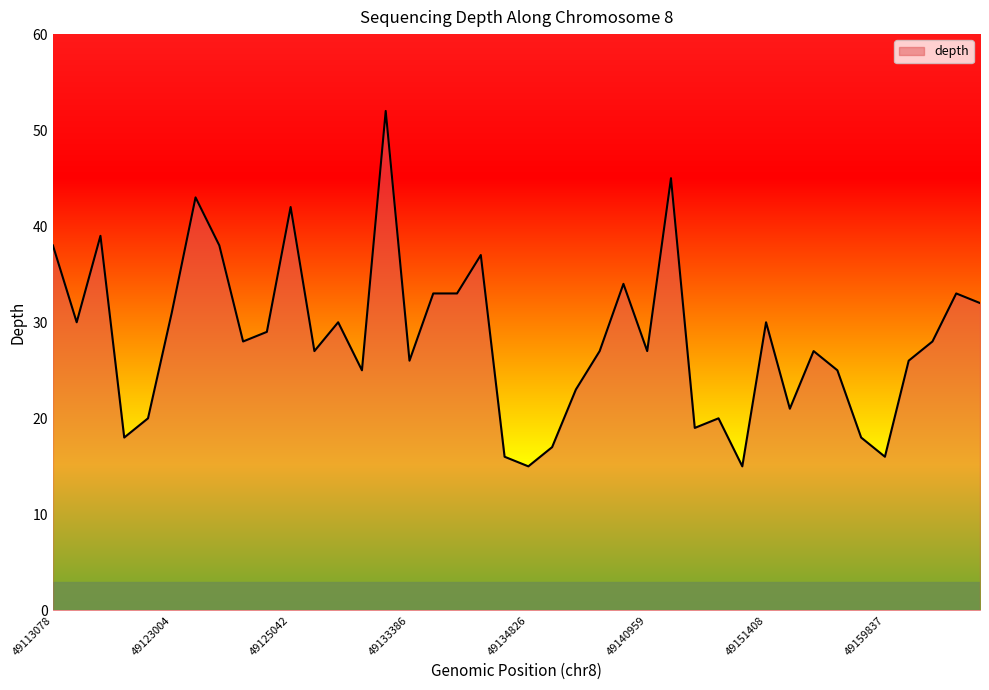

How many categories are shown in the chart?

40